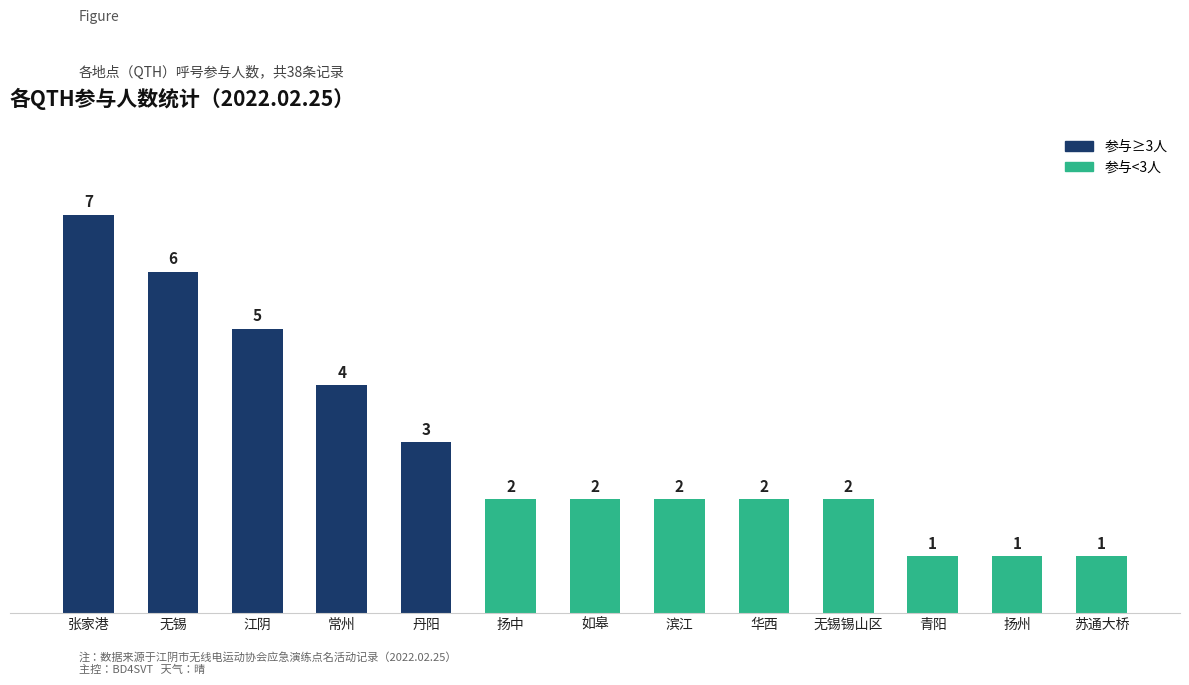

Approximately how many times larger is the value at 滨江 compared to 常州?

0.5